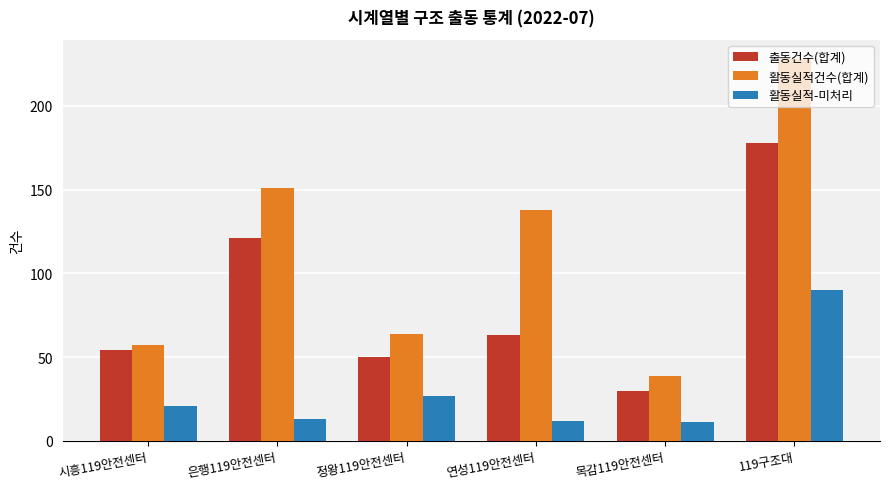

Read the 활동실적건수(합계) value at 목감119안전센터.

39